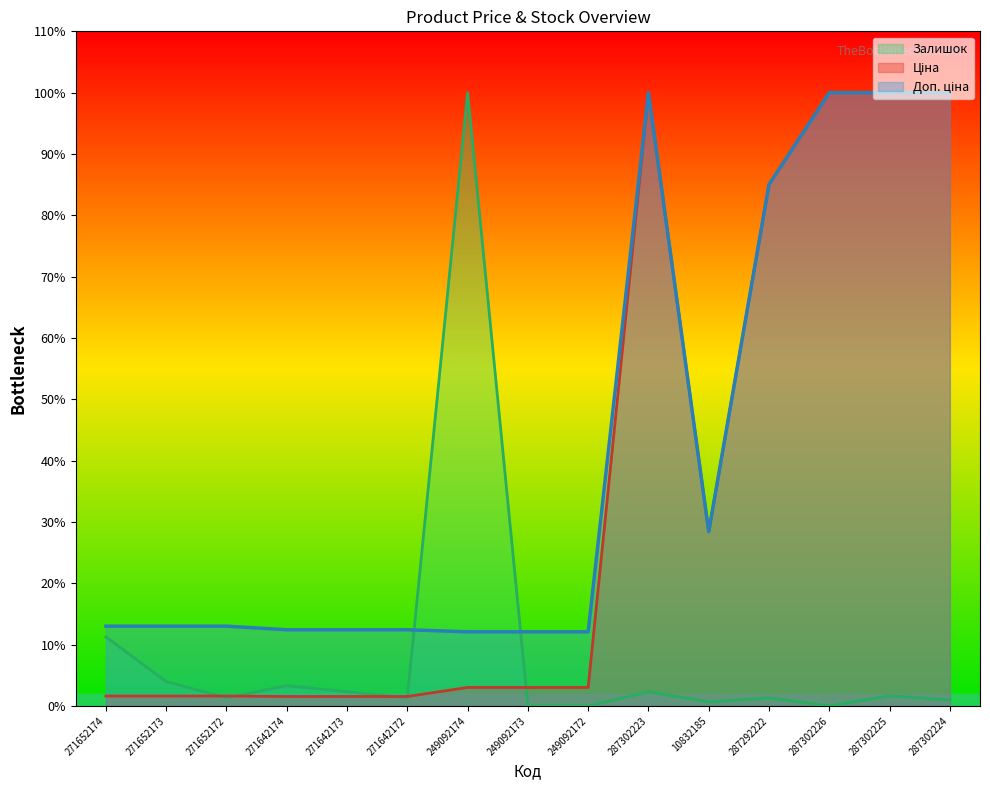

Reading right to left, extract all data points from this chart.

Ціна: 287302224=20000.0	287302225=20000.0	287302226=20000.0	287292222=17006.8	10832185=5684.0	287302223=20000.0	249092172=604.8	249092173=604.8	249092174=604.8	271642172=310.9	271642173=310.9	271642174=310.9	271652172=325.4	271652173=325.4	271652174=325.4
Доп. ціна: 287302224=20000.0	287302225=20000.0	287302226=20000.0	287292222=17006.8	10832185=5684.0	287302223=20000.0	249092172=2419.2	249092173=2419.2	249092174=2419.2	271642172=2486.9	271642173=2486.9	271642174=2486.9	271652172=2603.0	271652173=2603.0	271652174=2603.0
Залишок: 287302224=198.7	287302225=331.1	287302226=0.0	287292222=264.9	10832185=132.5	287302223=463.6	249092172=0.0	249092173=0.0	249092174=20000.0	271642172=264.9	271642173=463.6	271642174=662.3	271652172=264.9	271652173=794.7	271652174=2251.7